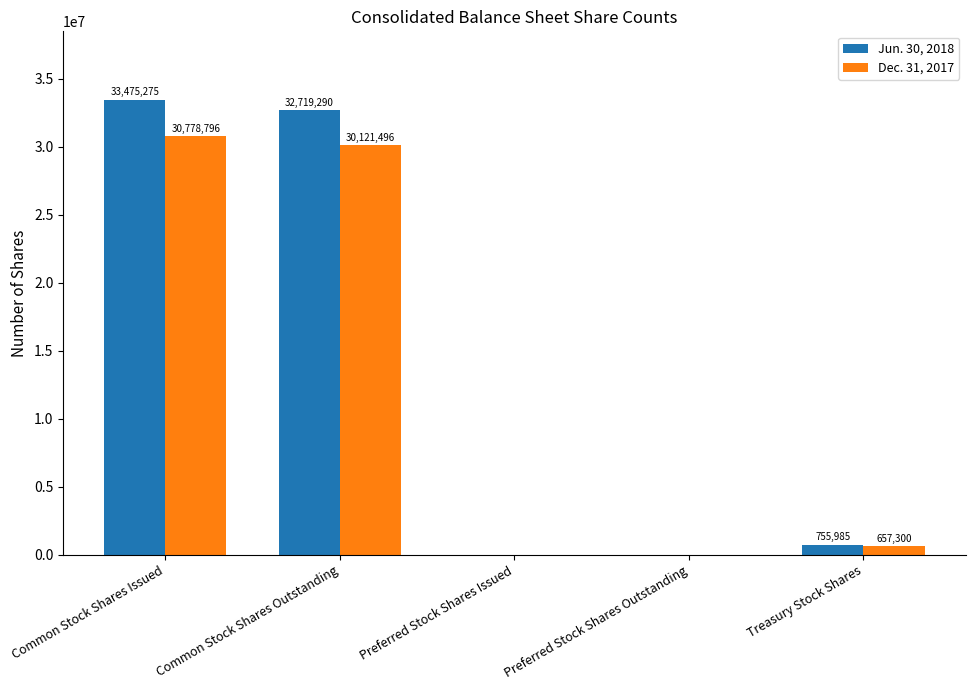

Count the number of categories in the chart.

5